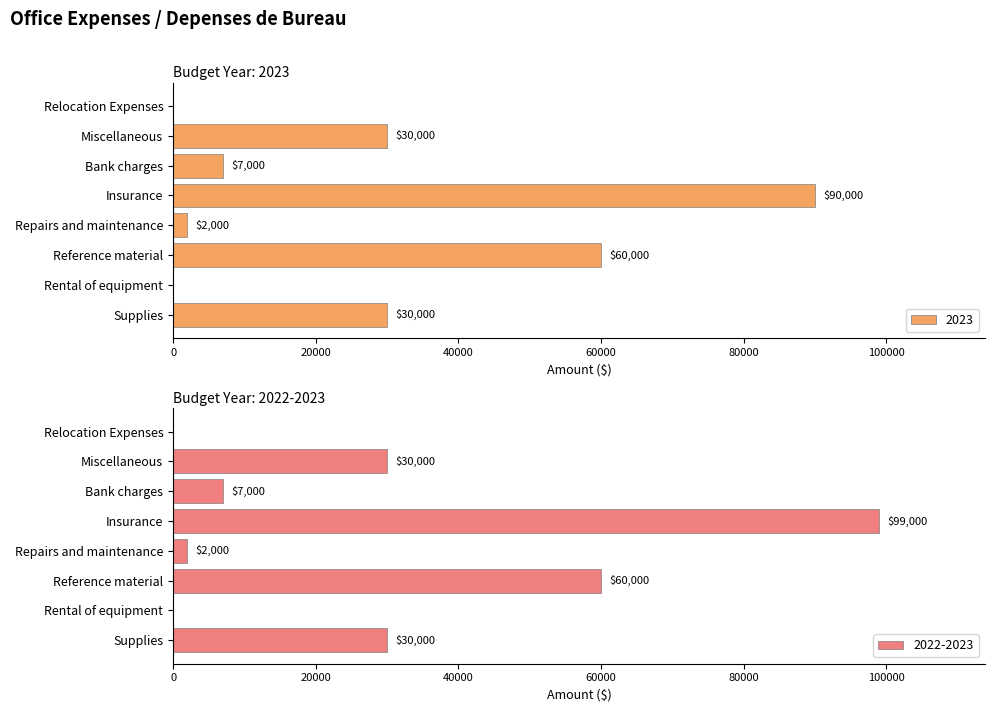

True or false: 2022-2023 has a value of 7000 at Bank charges.

True